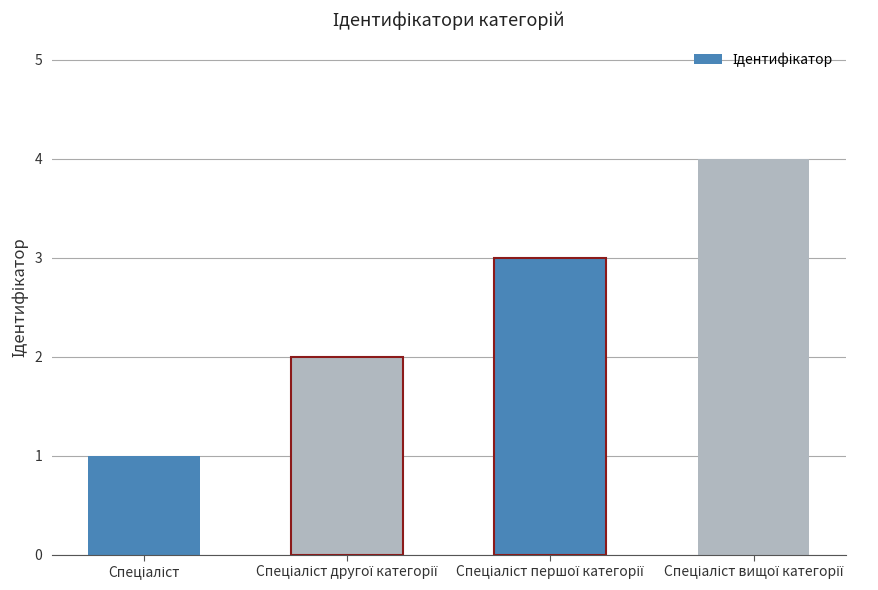

What is the difference between the maximum and minimum values?

3